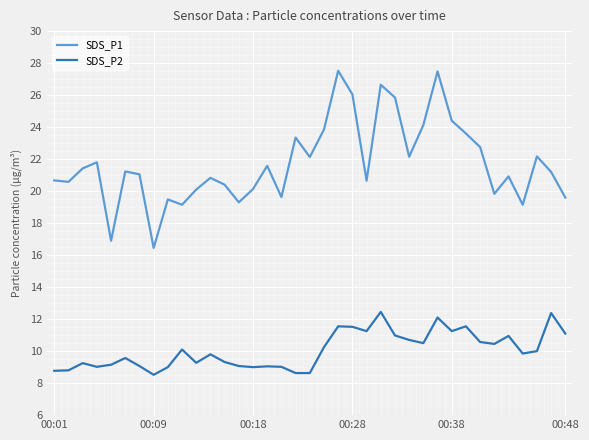

In SDS_P2, how many points are higher than both neighbors (excluding endpoints)?

11